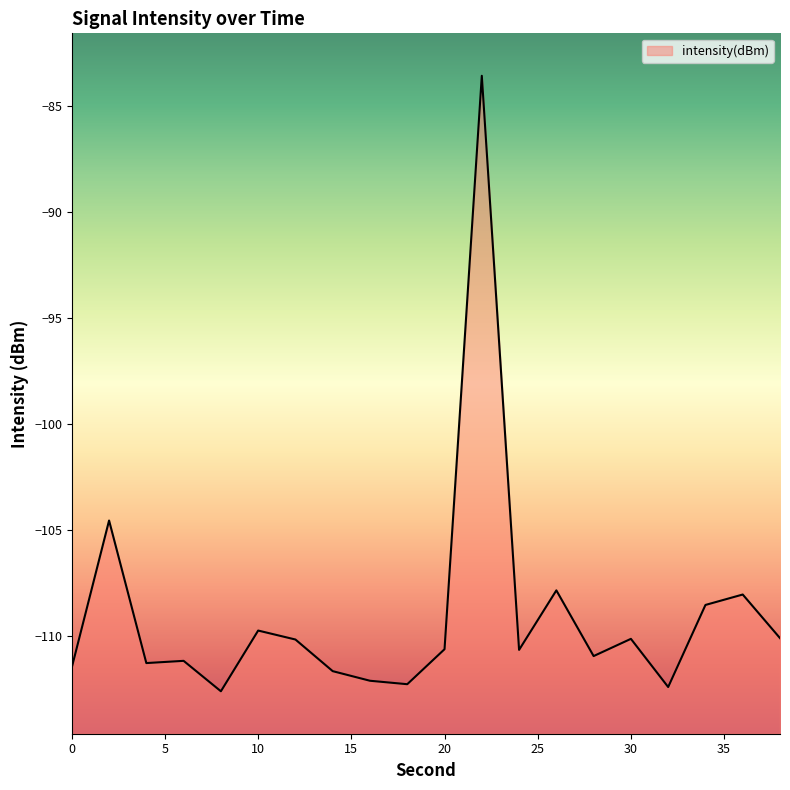

Where is the data nearest to the value -98?

2